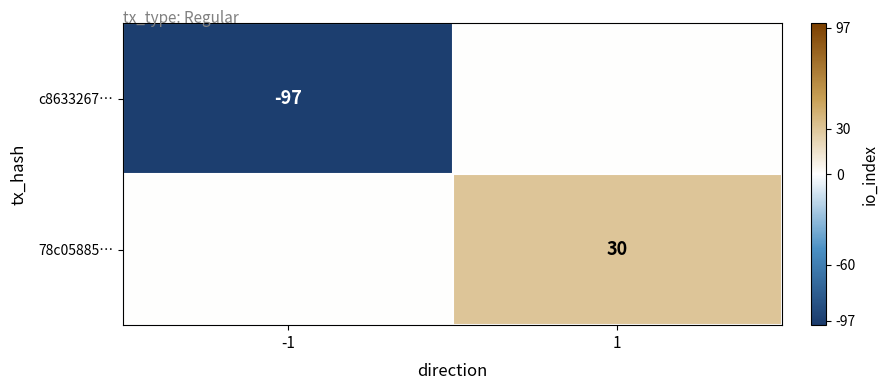

The c8633267… series shows -97 at -1. True or false?

True